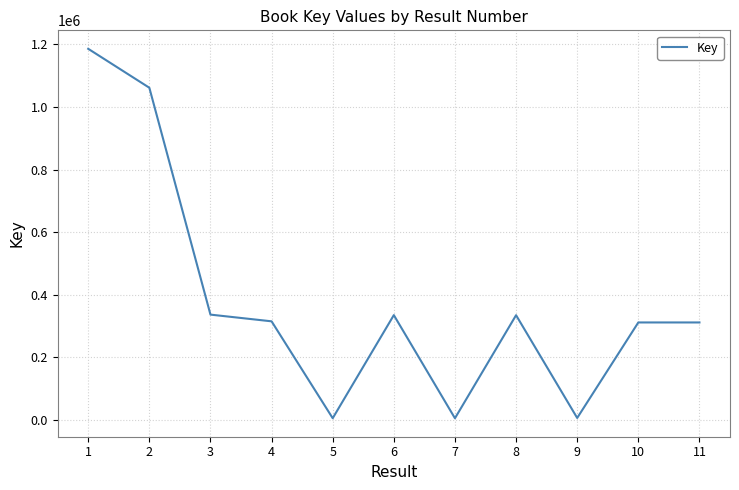

What is the greatest value displayed?

1186153